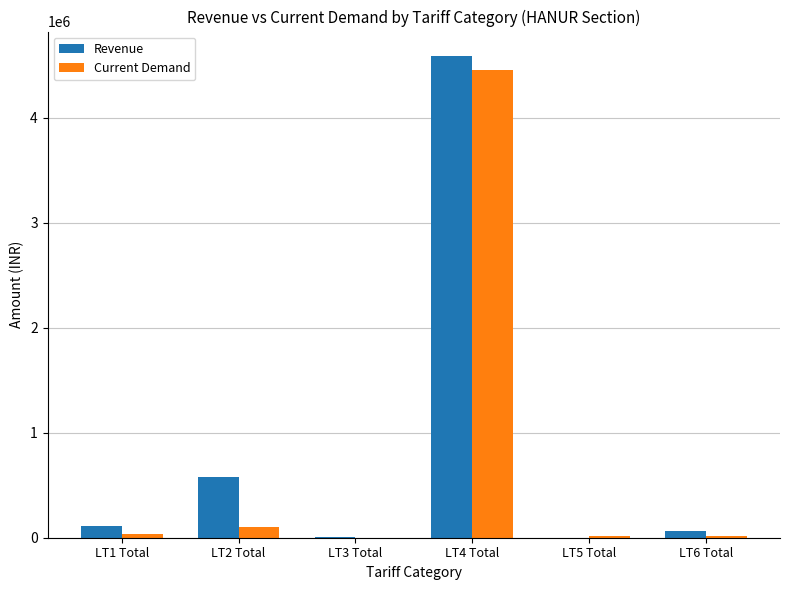

True or false: Current Demand has a value of 100267.8 at LT2 Total.

True